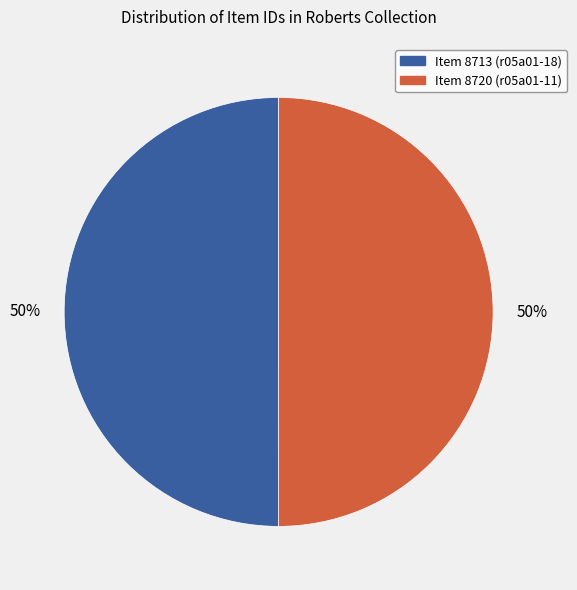

Count the number of slices in the pie.

2